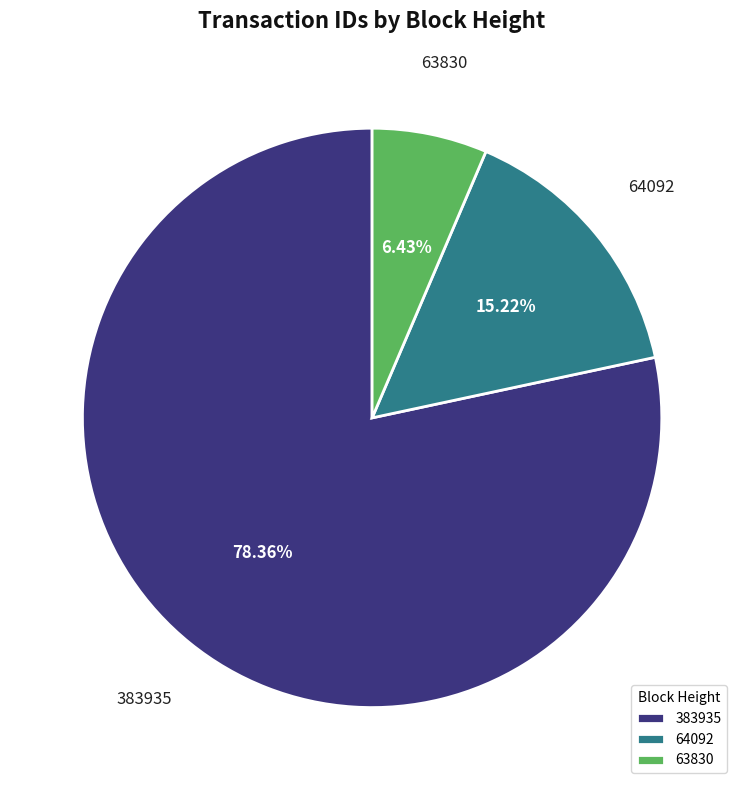

How much of the chart is everything except 64092?

84.8%